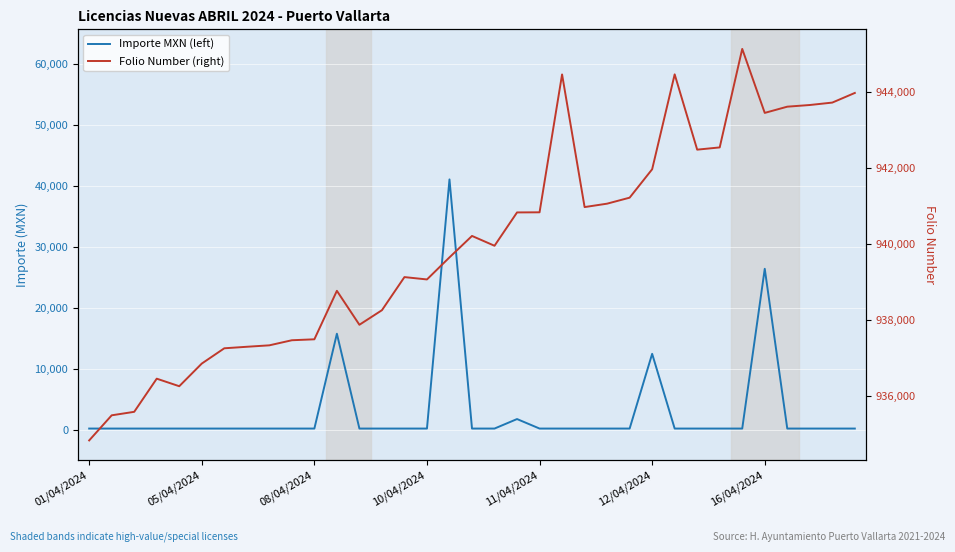

How many interior local peaks does the Importe MXN (left) series have?

5